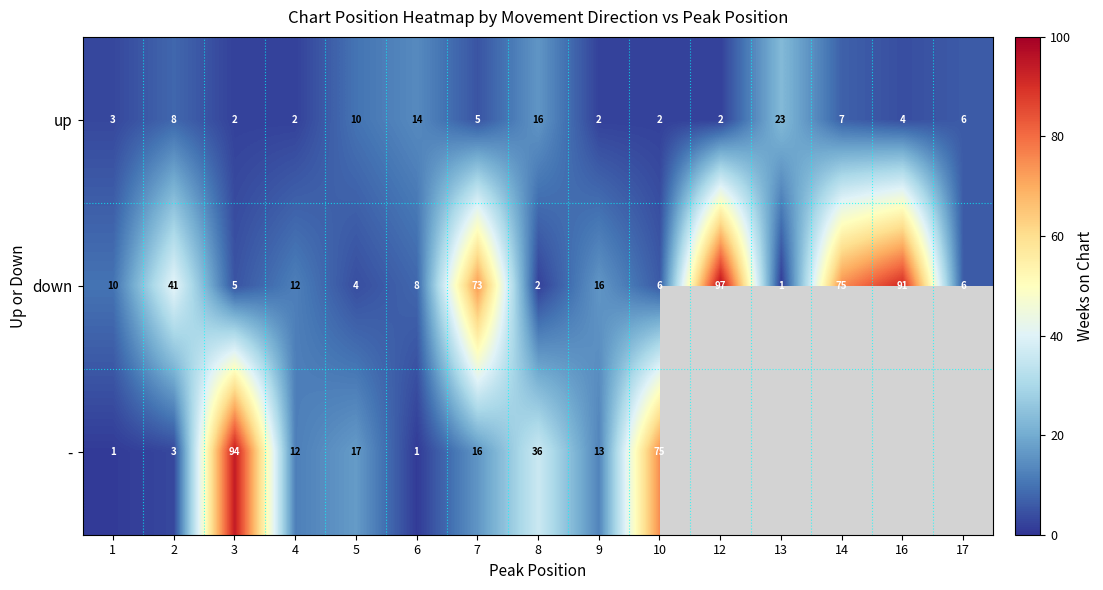

The value of - at 7 is 10.9. True or false?

False